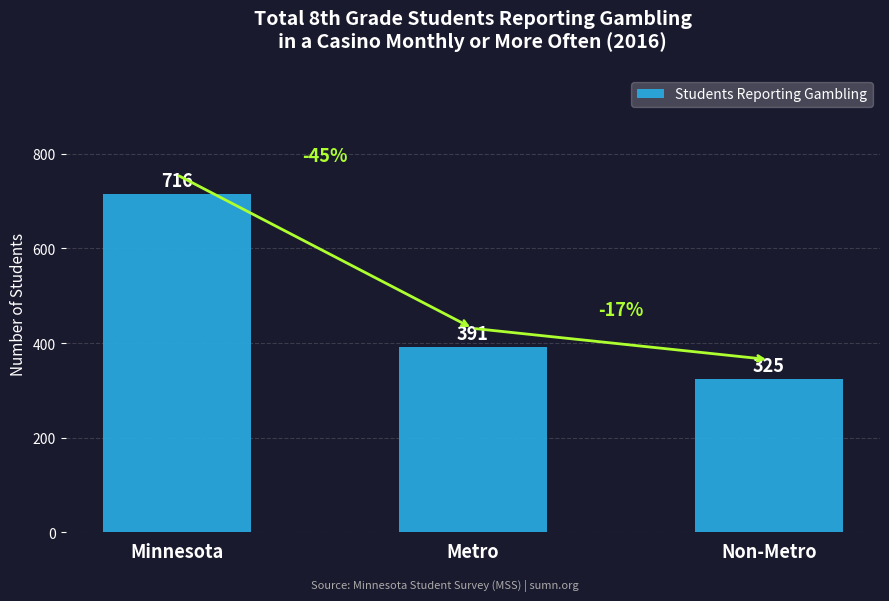

Reading left to right, what are all the values shown in this chart?

Minnesota=716	Metro=391	Non-Metro=325